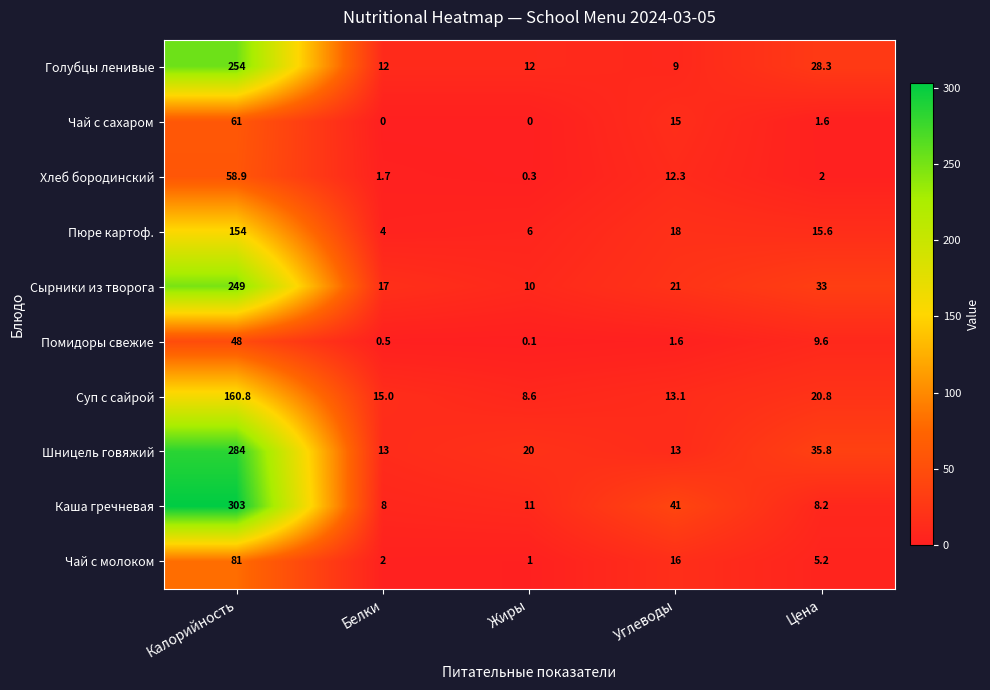

List the series in order of their peak value, highest first.

Каша гречневая, Шницель говяжий, Голубцы ленивые, Сырники из творога, Суп с сайрой, Пюре картоф., Чай с молоком, Чай с сахаром, Хлеб бородинский, Помидоры свежие